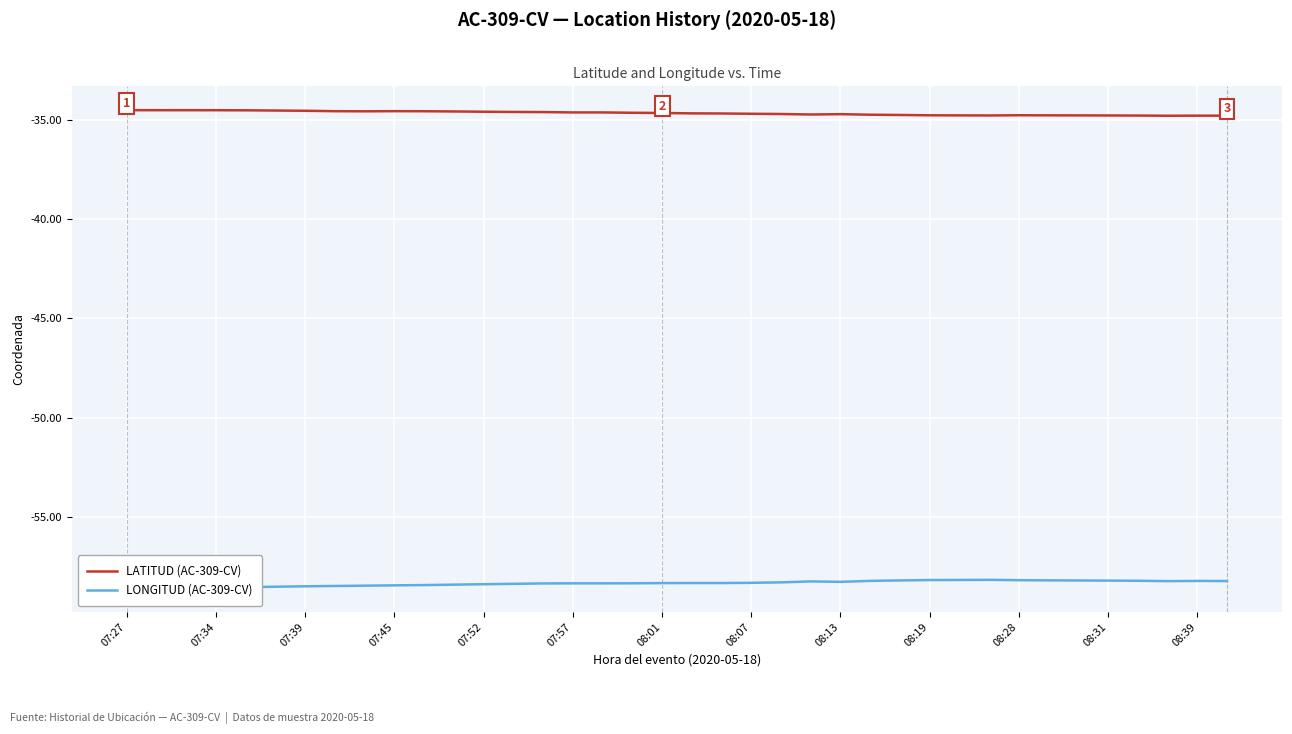

What is the greatest value displayed?

-34.5